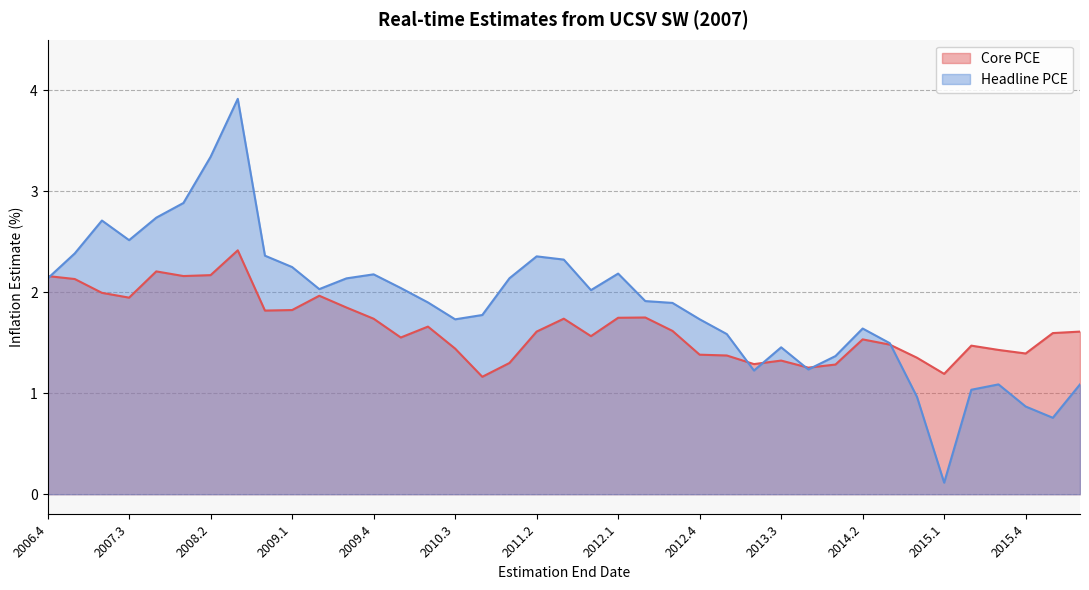

Rank the categories by Core PCE value from highest to lowest.

2008.3, 2007.4, 2008.2, 2006.4, 2008.1, 2007.1, 2007.2, 2009.2, 2007.3, 2009.3, 2009.1, 2008.4, 2012.2, 2012.1, 2011.3, 2009.4, 2010.2, 2012.3, 2011.2, 2016.2, 2016.1, 2011.4, 2010.1, 2014.2, 2014.3, 2015.2, 2010.3, 2015.3, 2015.4, 2012.4, 2013.1, 2014.4, 2013.3, 2011.1, 2013.2, 2014.1, 2013.4, 2015.1, 2010.4